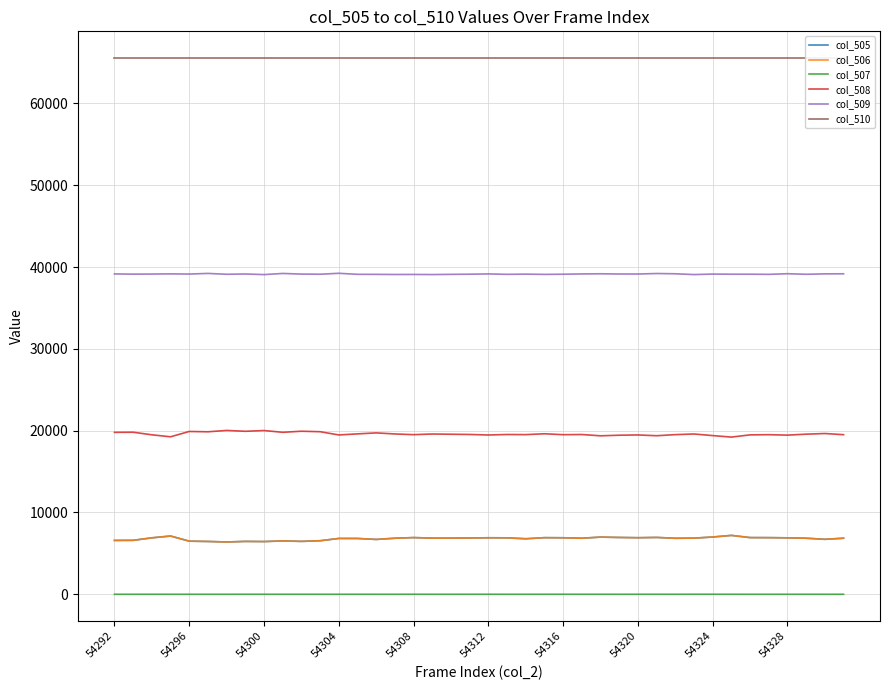

True or false: col_508 and col_505 intersect in this chart.

False